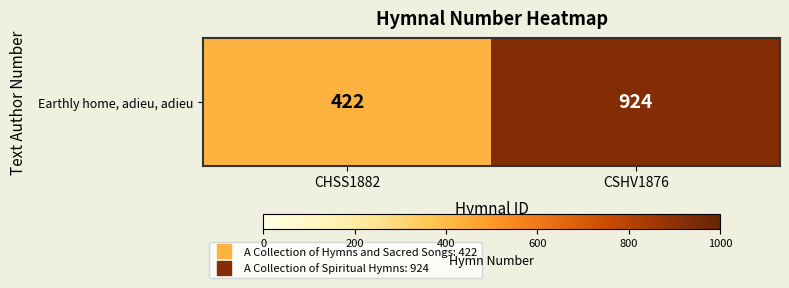

Is it true that the value at CHSS1882 is 754?

False